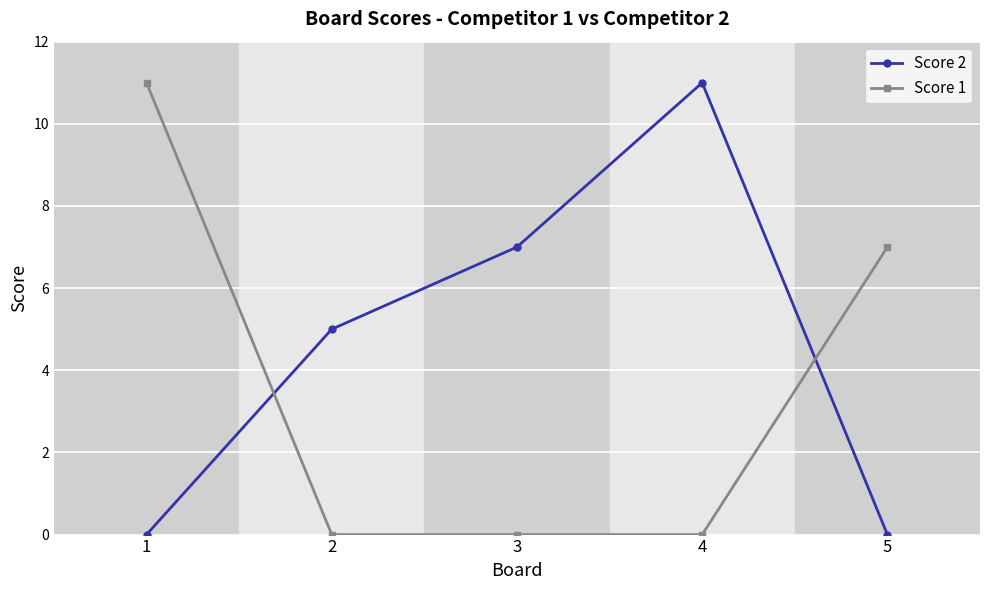

What is the difference between the highest and lowest values at 2?

5